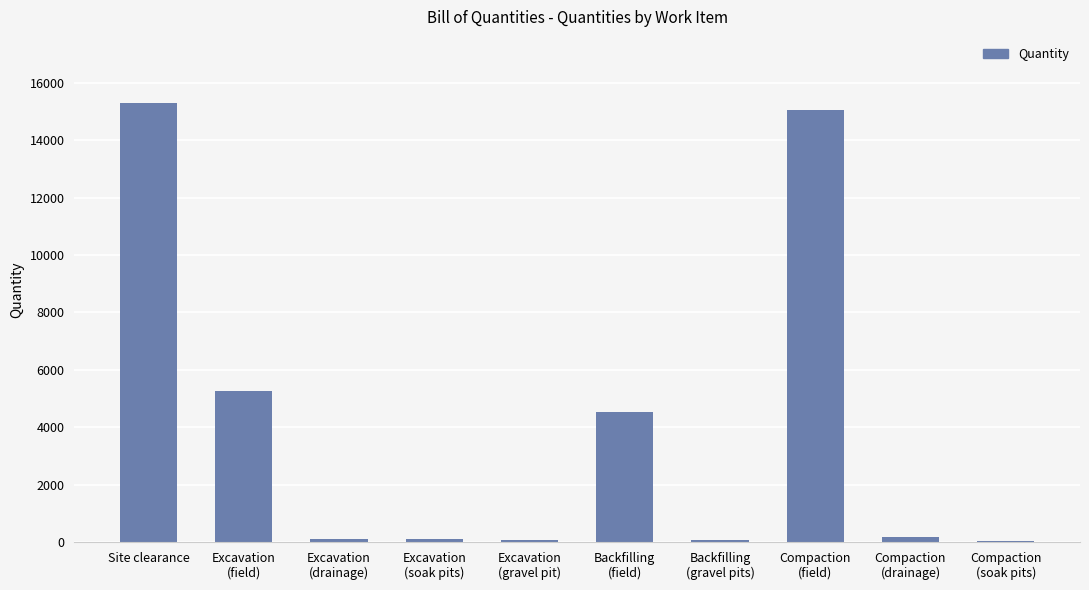

At which label does the data first exceed 176?

Site clearance